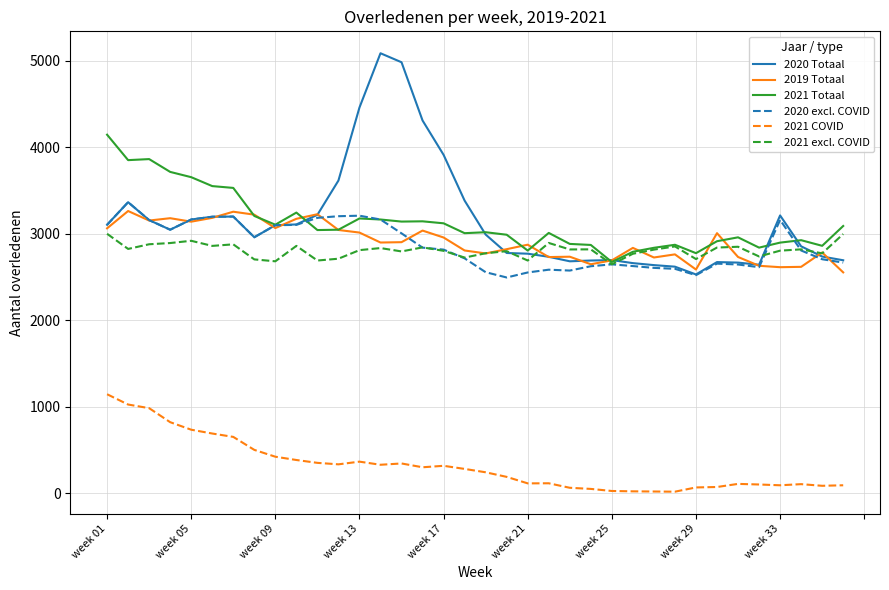

What is the minimum value for 2021 excl. COVID?

2646